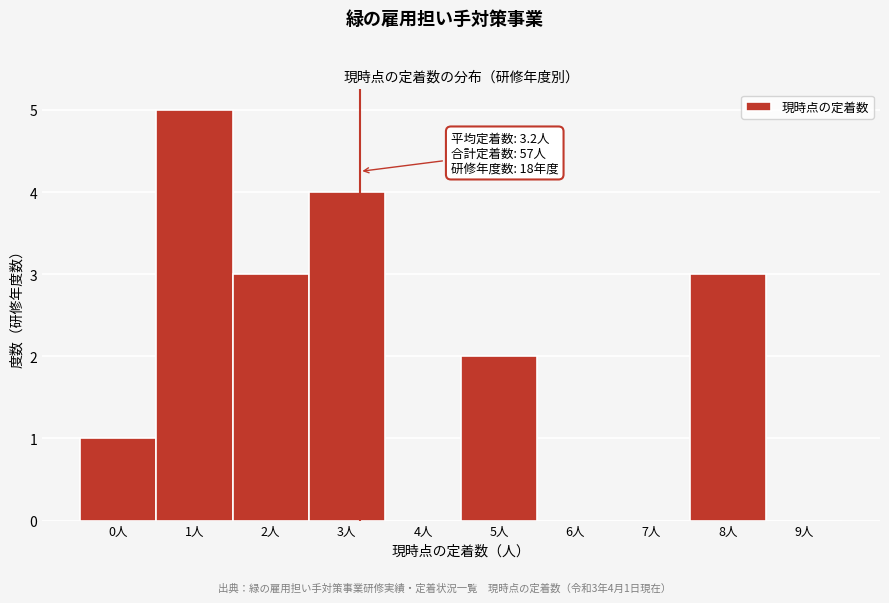

Over which range of the x-axis is the bar tallest?

0.5 to 1.5